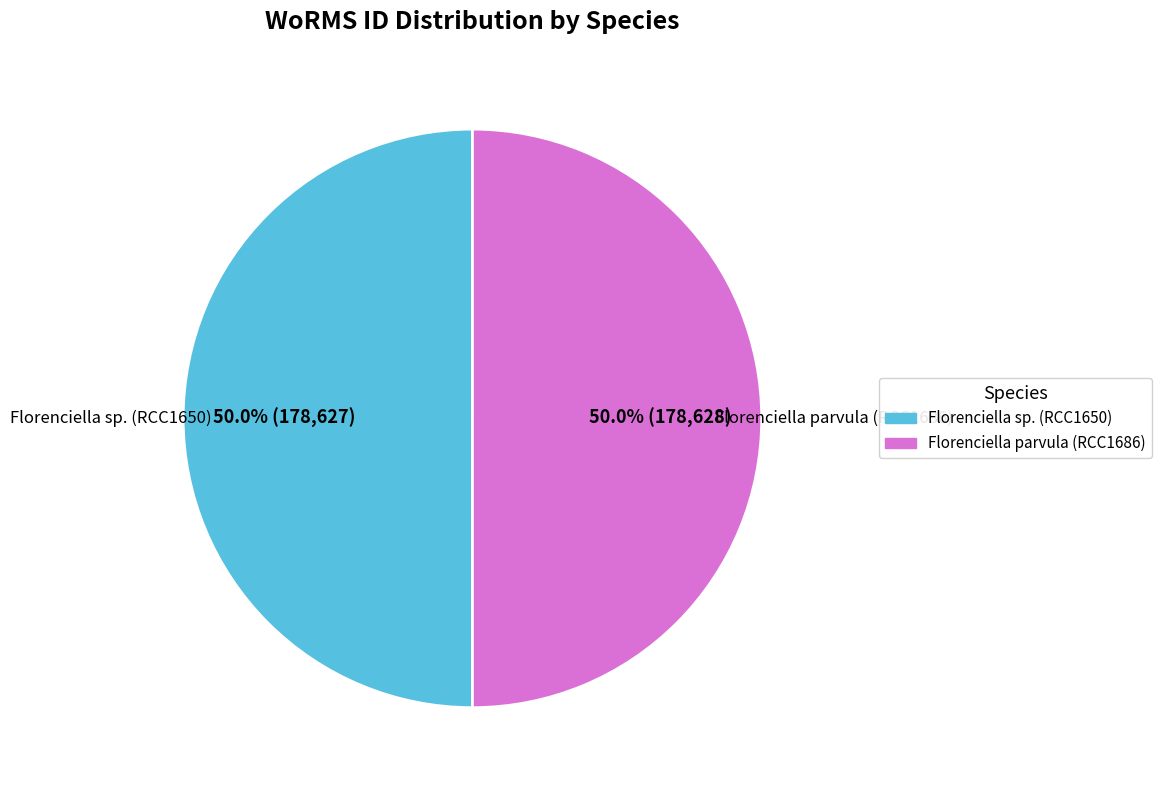

What portion of the pie excludes Florenciella parvula (RCC1686)?

50.0%